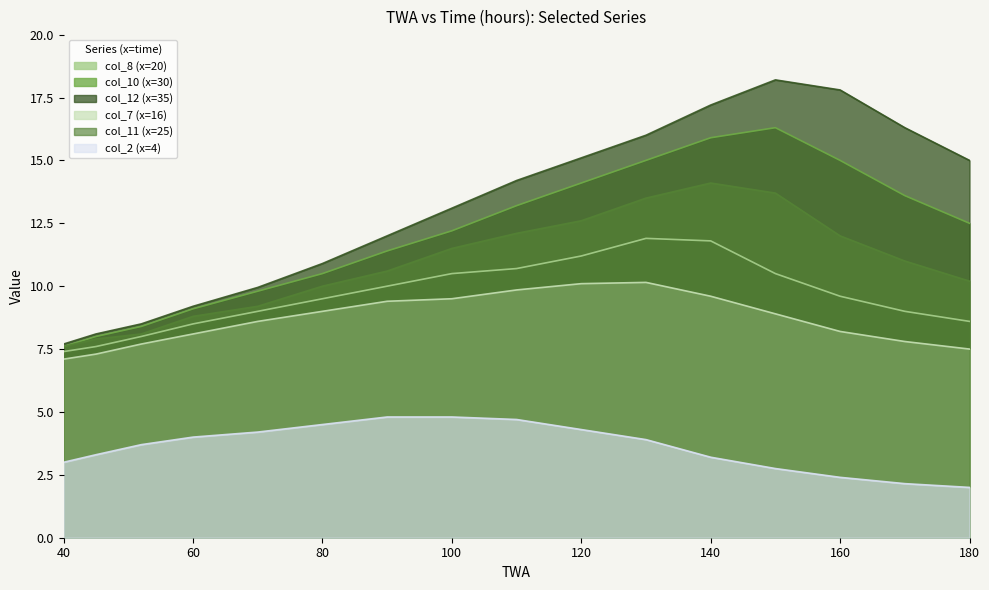

Where does the col_10 (x=30) series first go above 12?

100